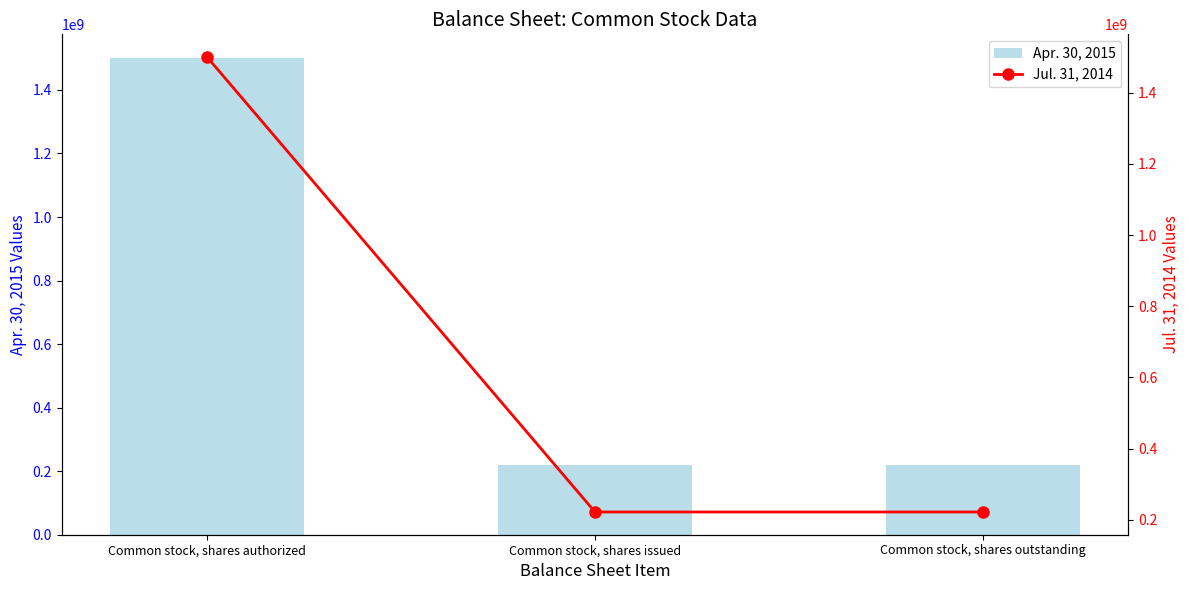

What is the label of the 1st bar from the right?

Common stock, shares outstanding